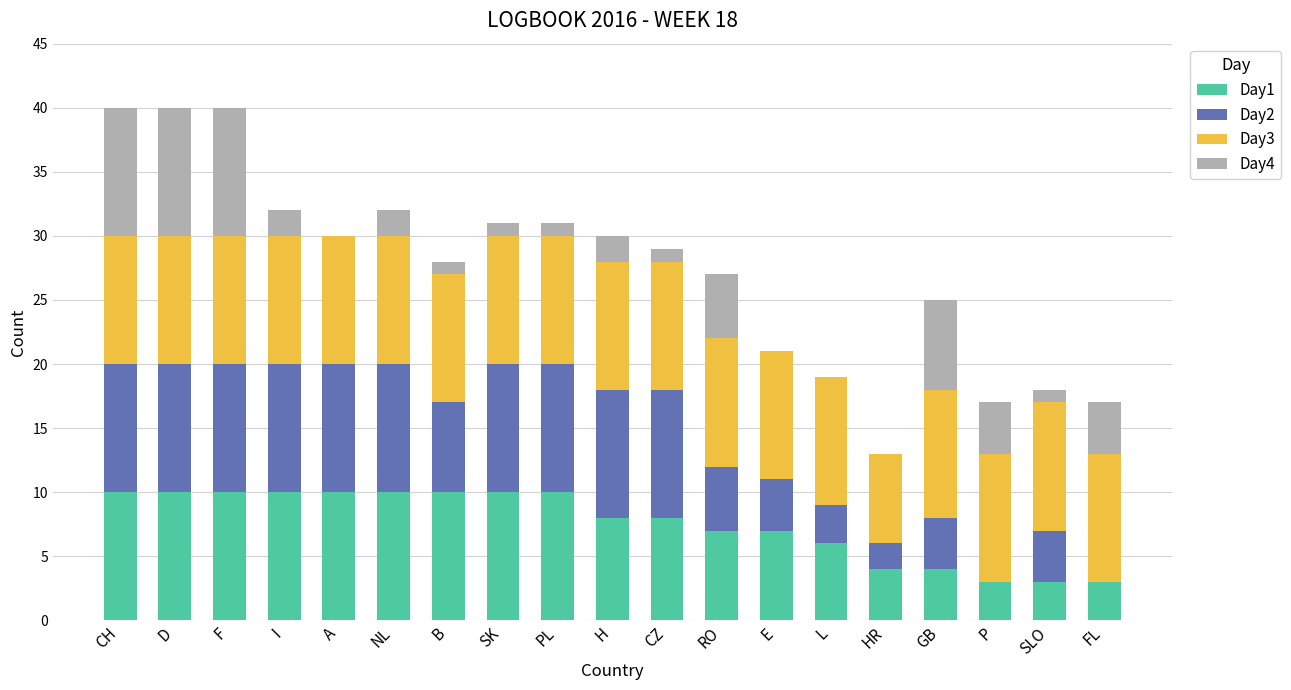

Are the bars grouped side by side (vs. stacked)?

No